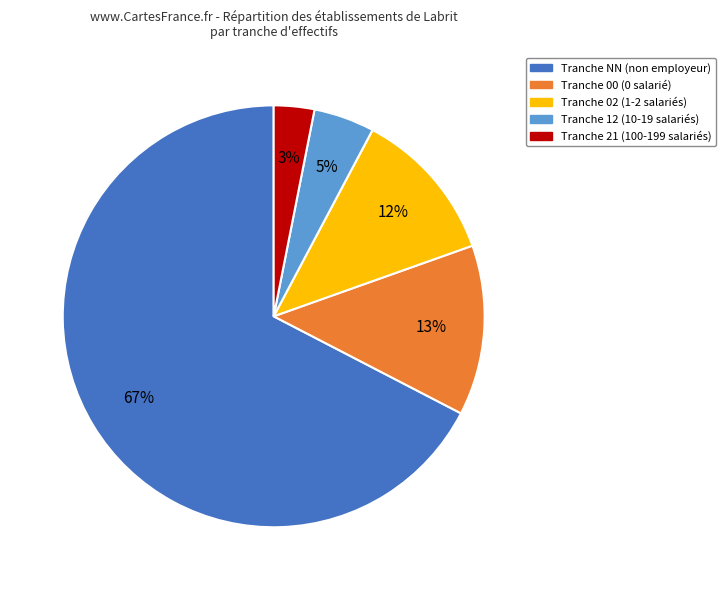

Does any single category account for the majority?

Yes